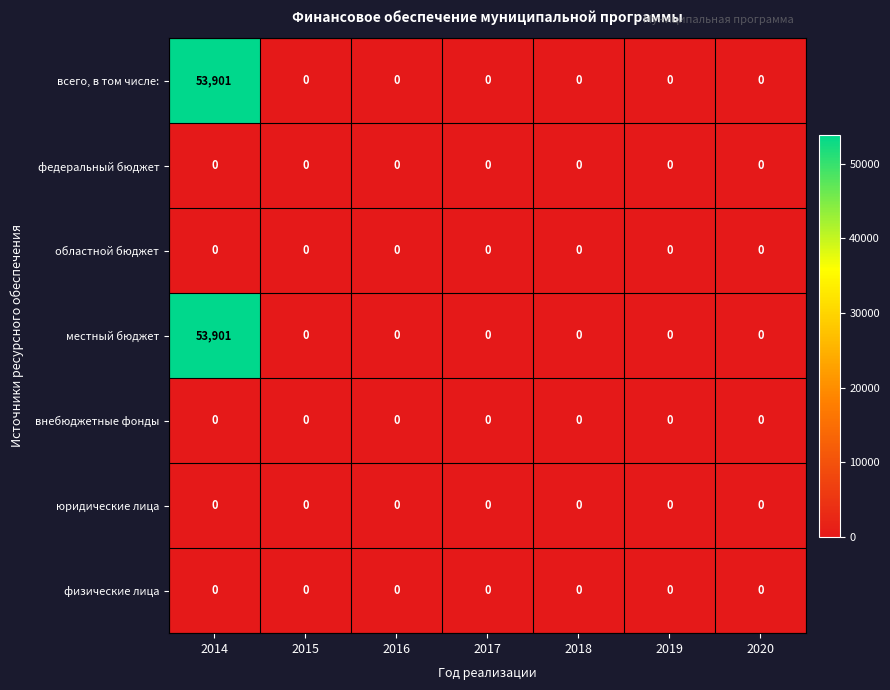

At which category is the sum across all series the highest?

2014